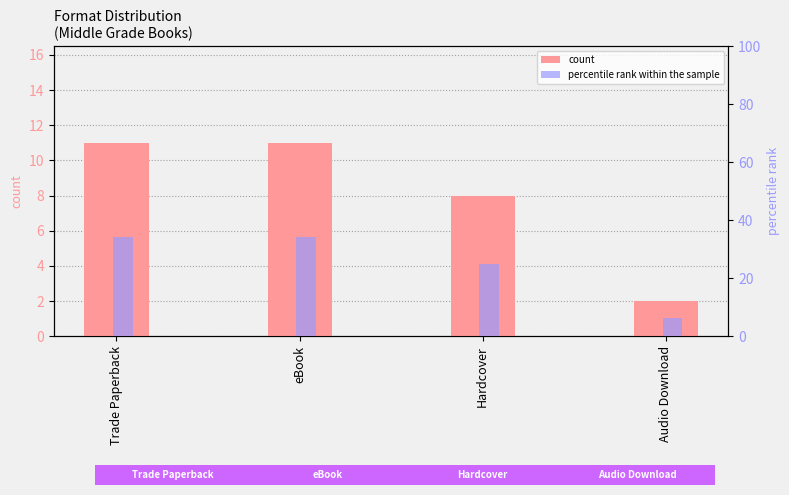

What is the value of the count bar at the 3rd from the left?

8.0